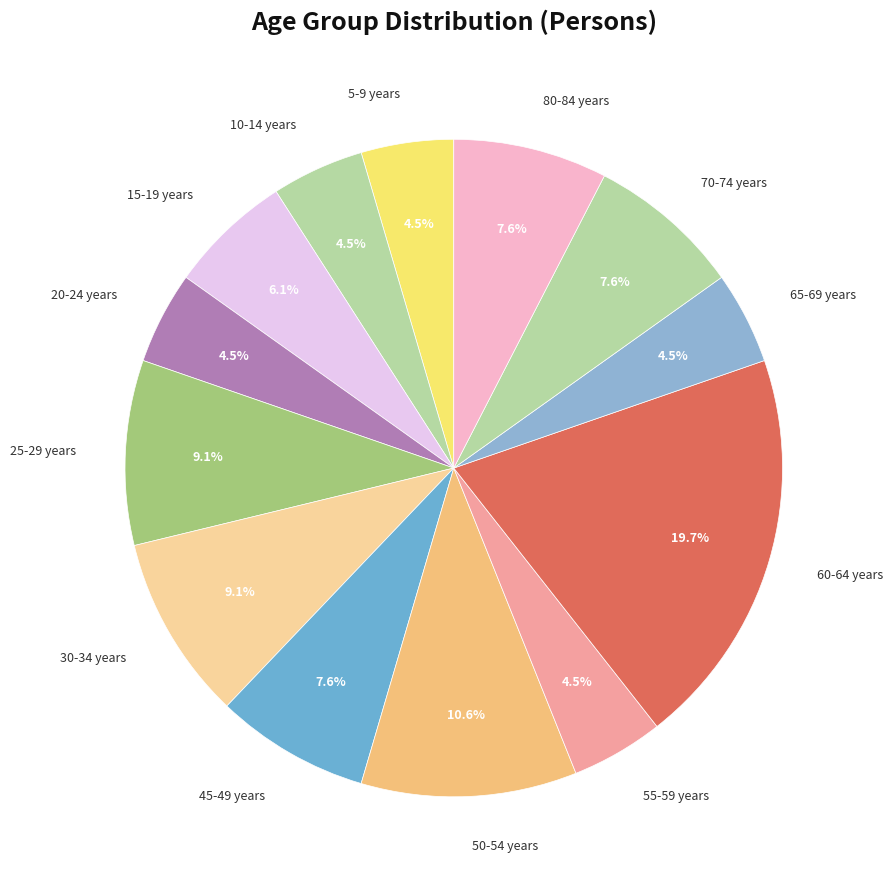

What is the largest slice in the pie chart?

60-64 years